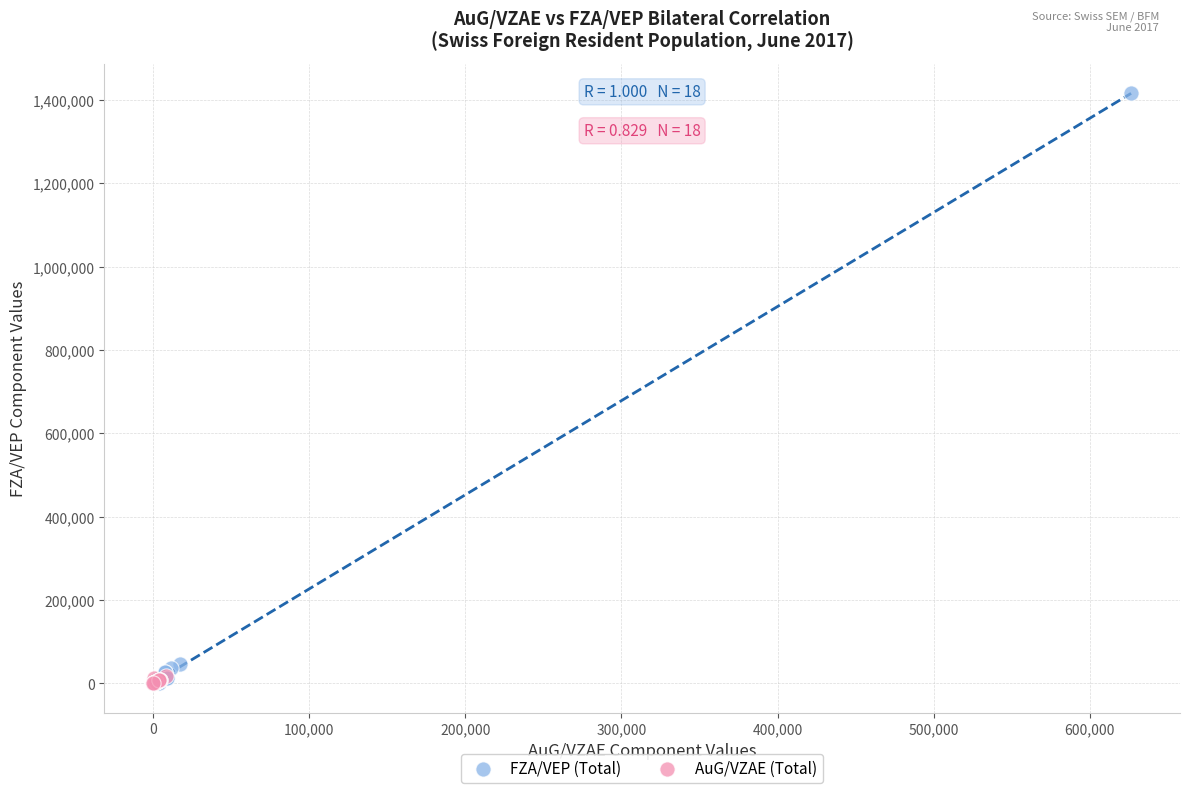

Which series contains the highest Y value?

FZA/VEP (Total)